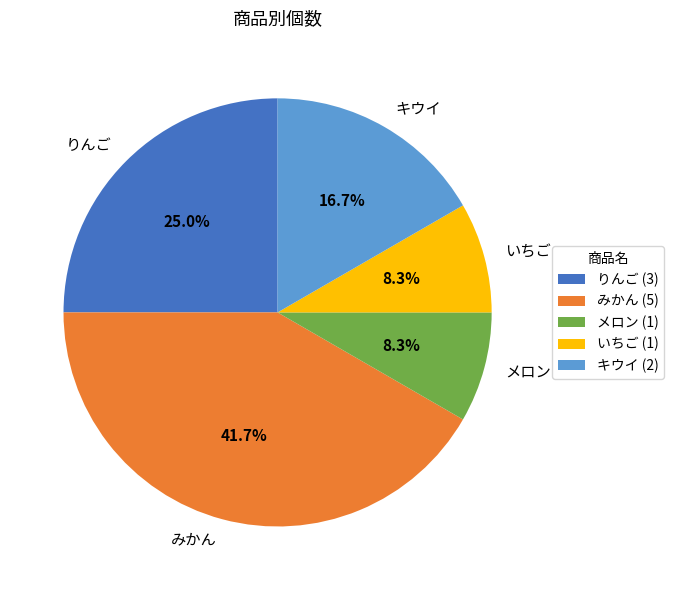

Is the sum of いちご and りんご greater than half?

No